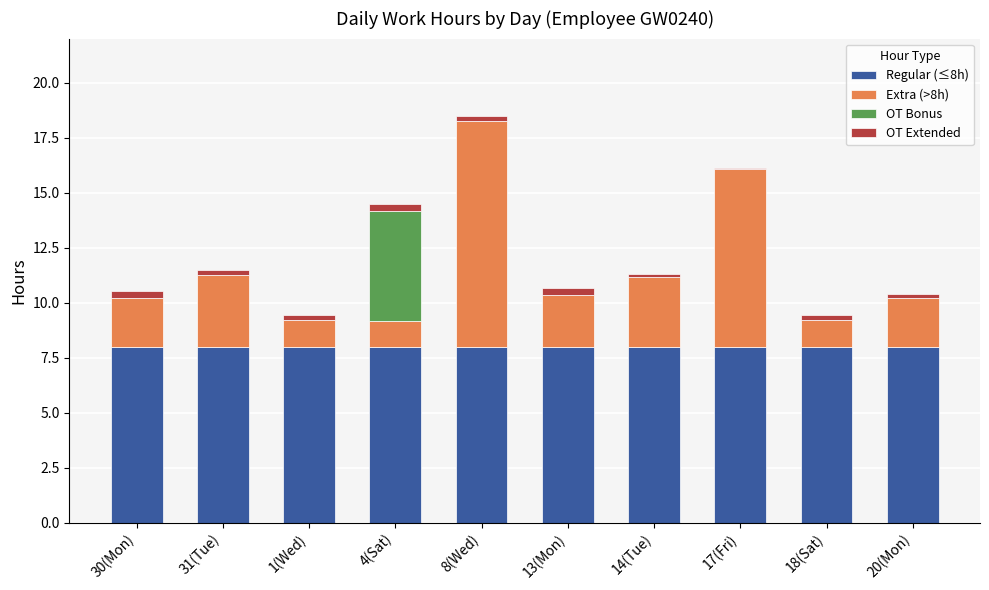

True or false: Regular (≤8h) has a value of 8.0 at 30(Mon).

True